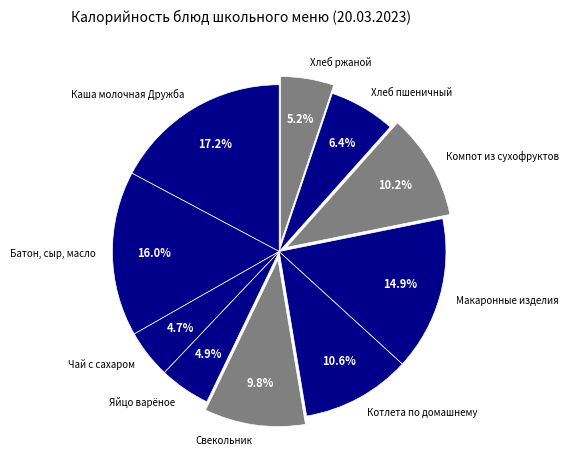

Which category has the biggest portion of the pie?

Каша молочная Дружба